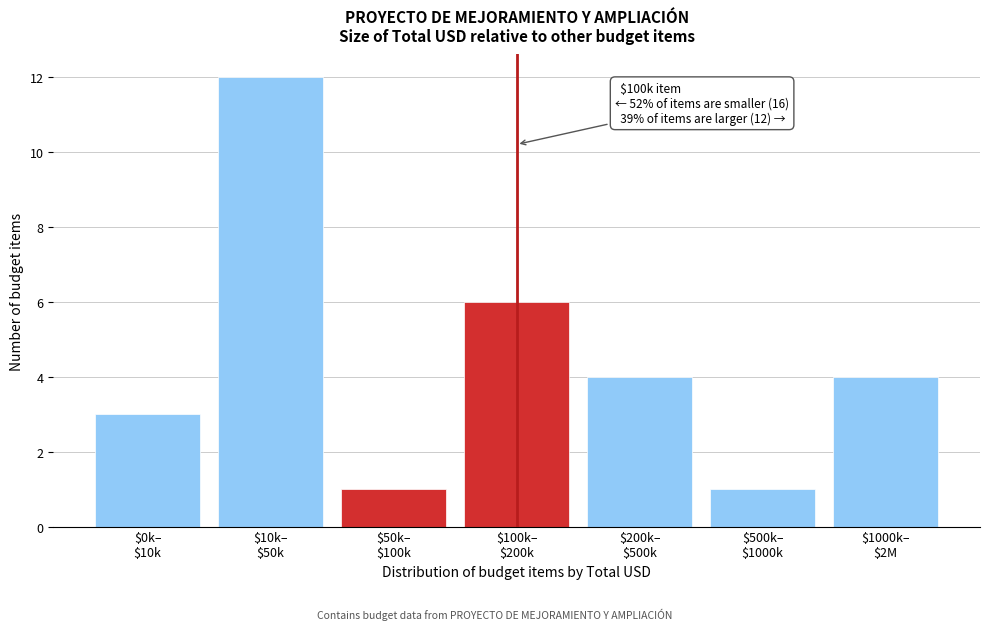

Reading left to right, transcribe all the data shown in this chart.

3	12	1	6	4	1	4